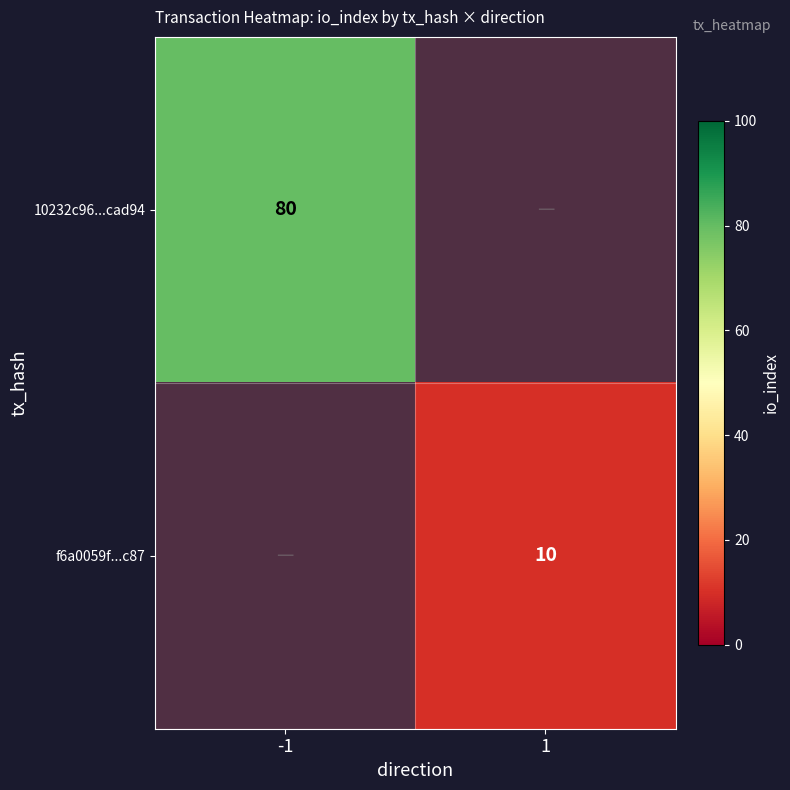

The value of 10232c96...cad94 at -1 is 27. True or false?

False